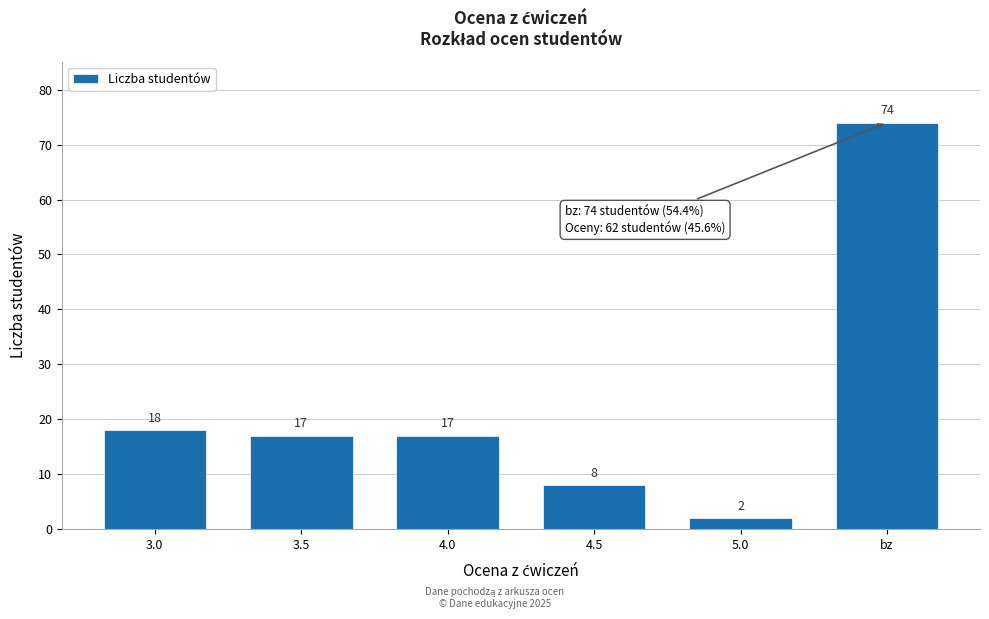

Reading right to left, what are all the values shown in this chart?

74	2	8	17	17	18